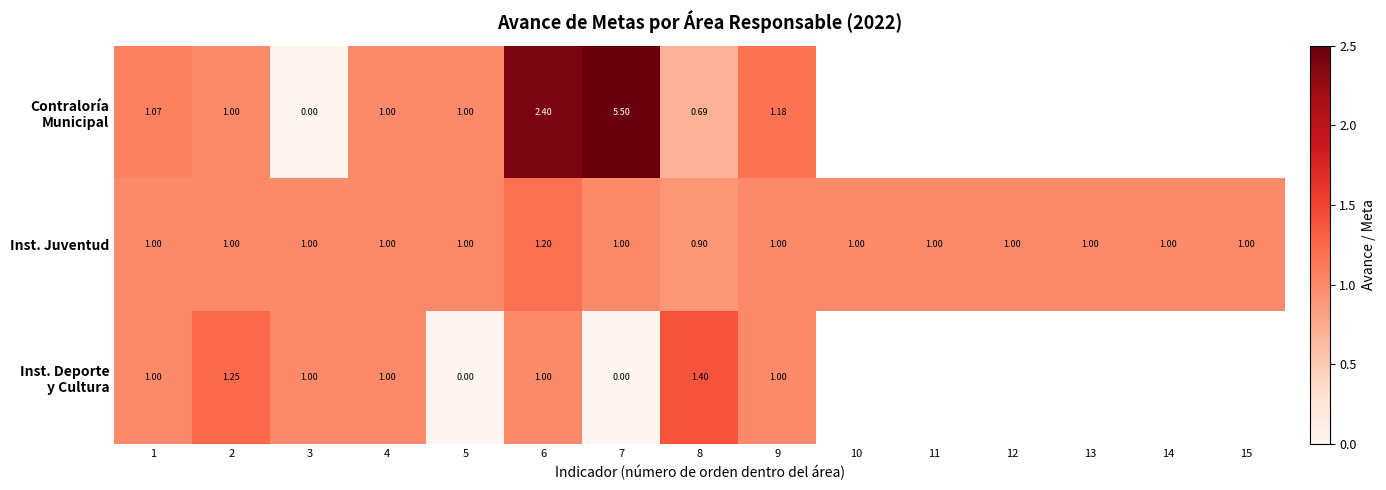

What is the greatest value displayed?

5.5